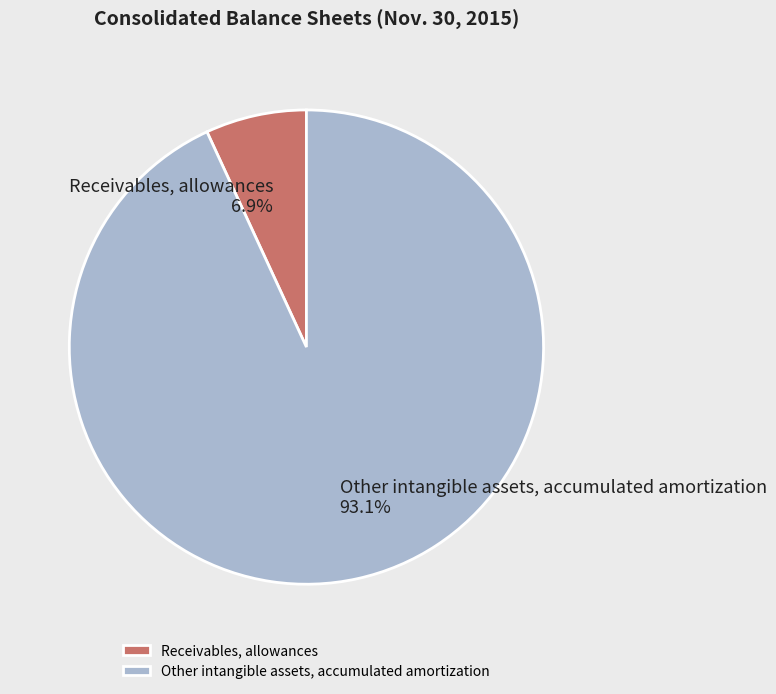

How many slices are in this pie chart?

2